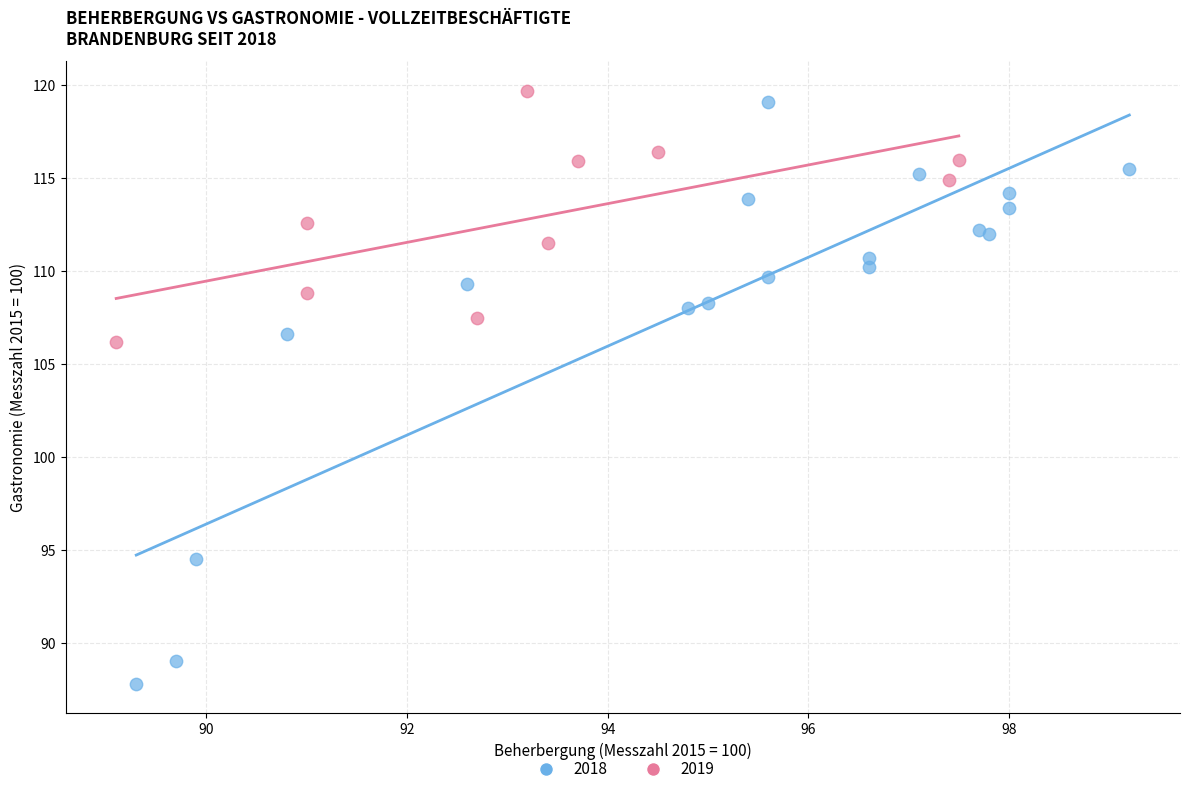

Which series has the largest Y range (max minus min)?

2018